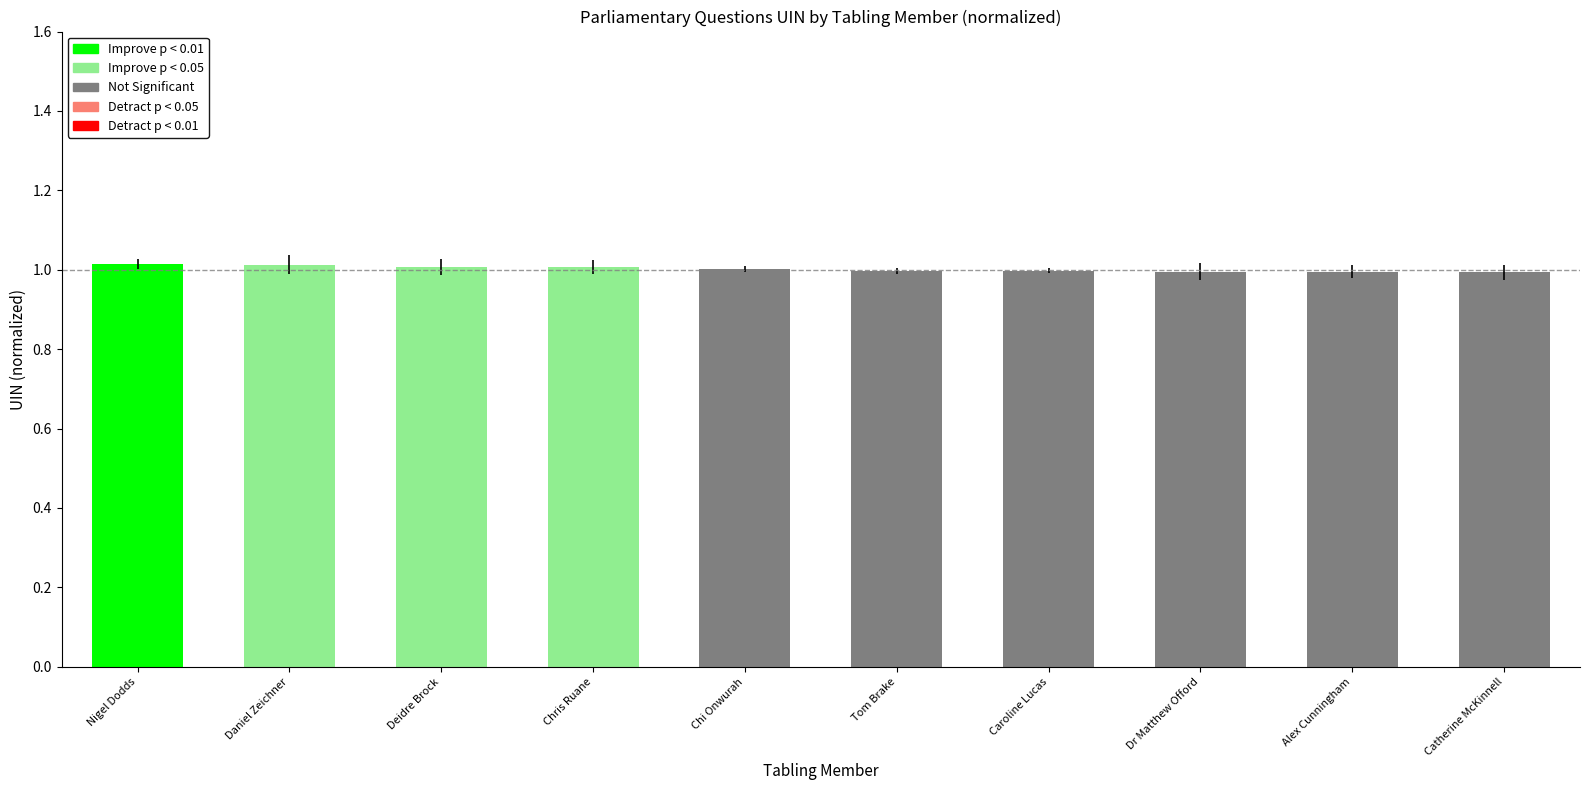

What is the sum of all values?

10.0